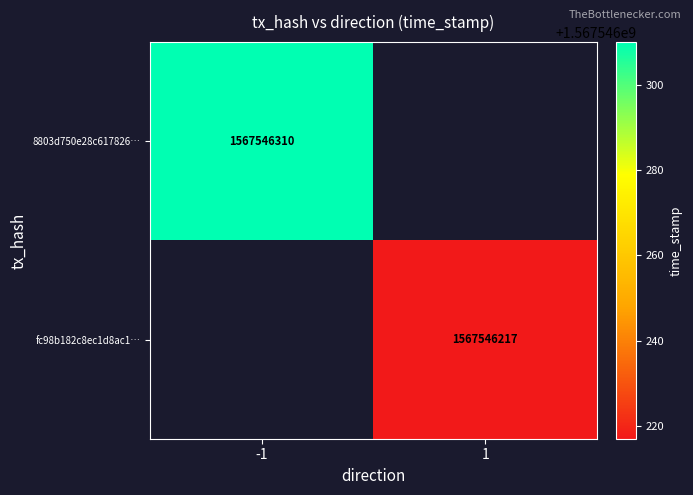

Where is 1 nearest to the value 783773108?

-1